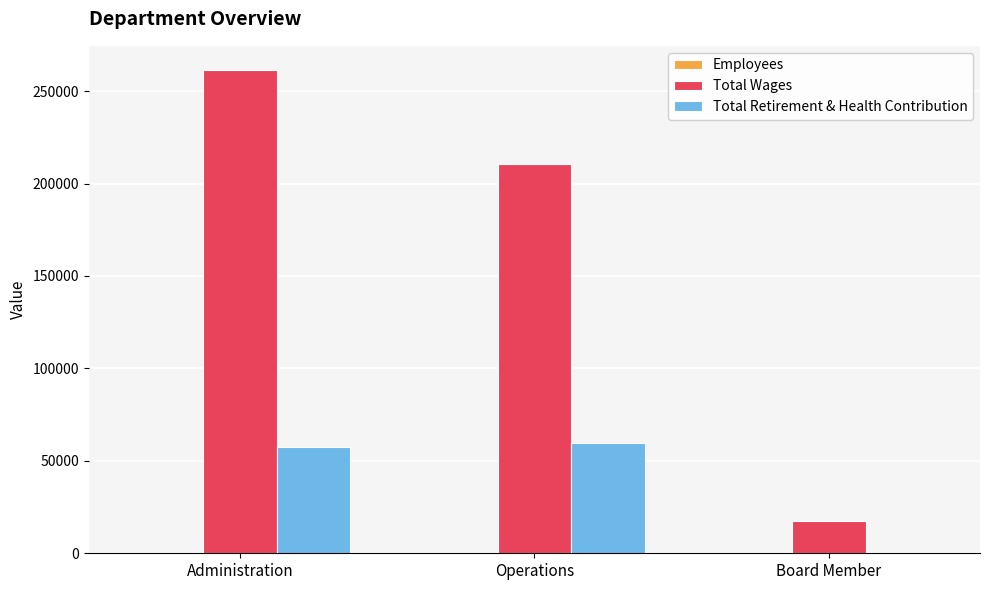

True or false: Total Retirement & Health Contribution has a value of 14942 at Operations.

False